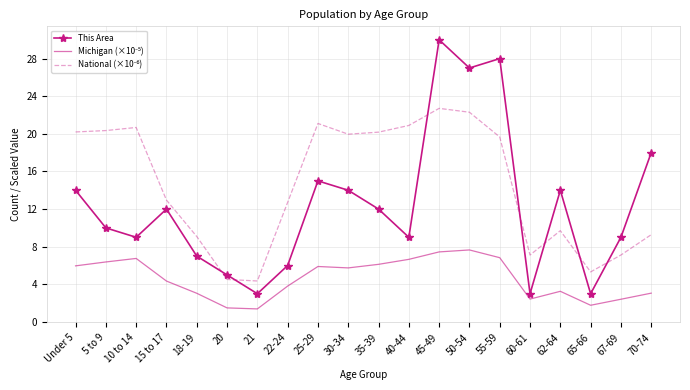

True or false: This Area has a value of 17.8 at 15 to 17.

False